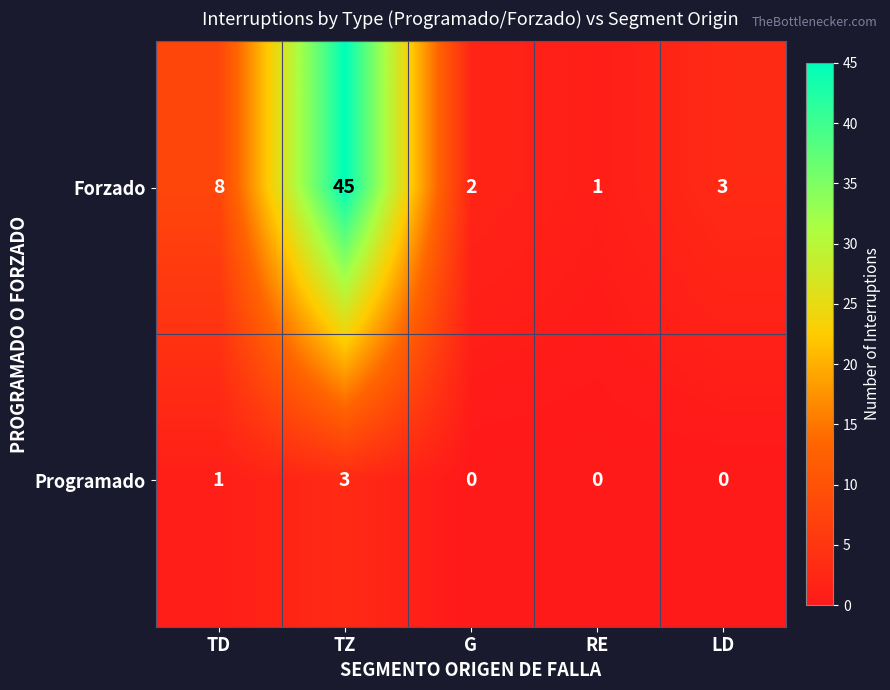

What is the sum of all Forzado values?

59